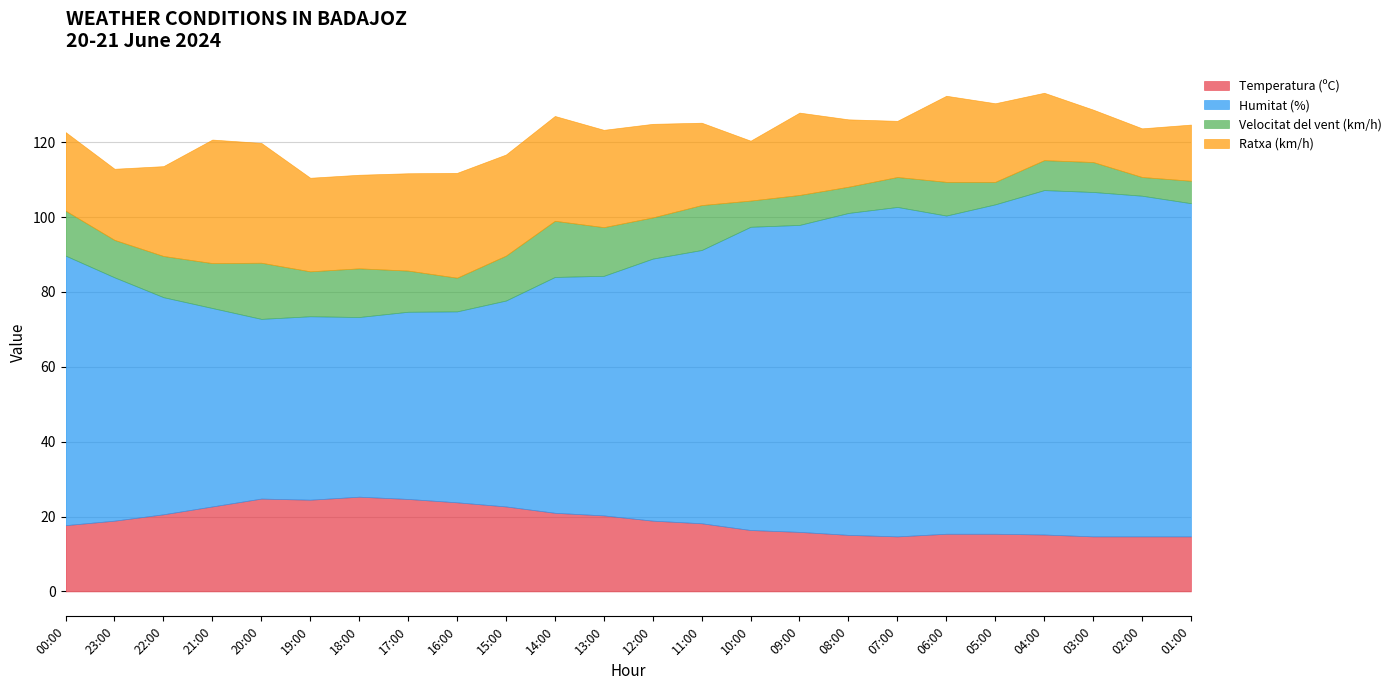

Is the value of Ratxa (km/h) at 21:00 greater than the value of Humitat (%) at 21:00?

No